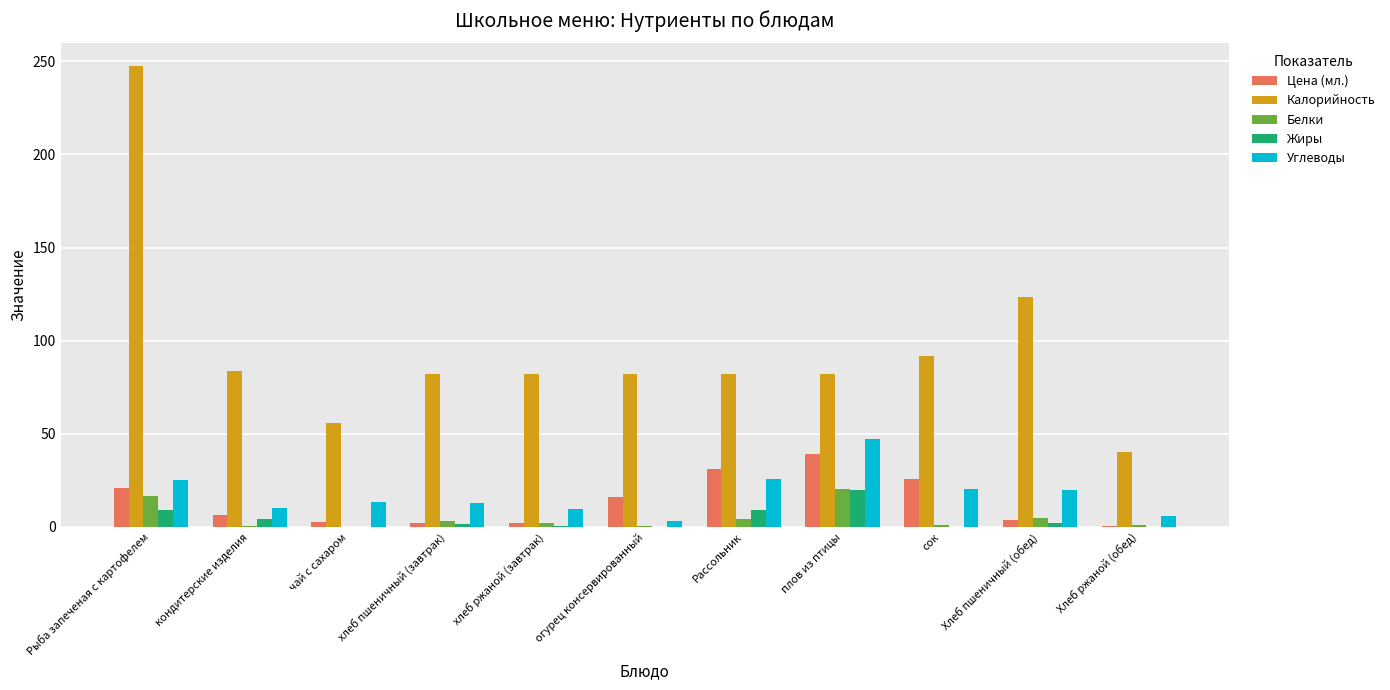

What is the average value of the Жиры series?

4.2